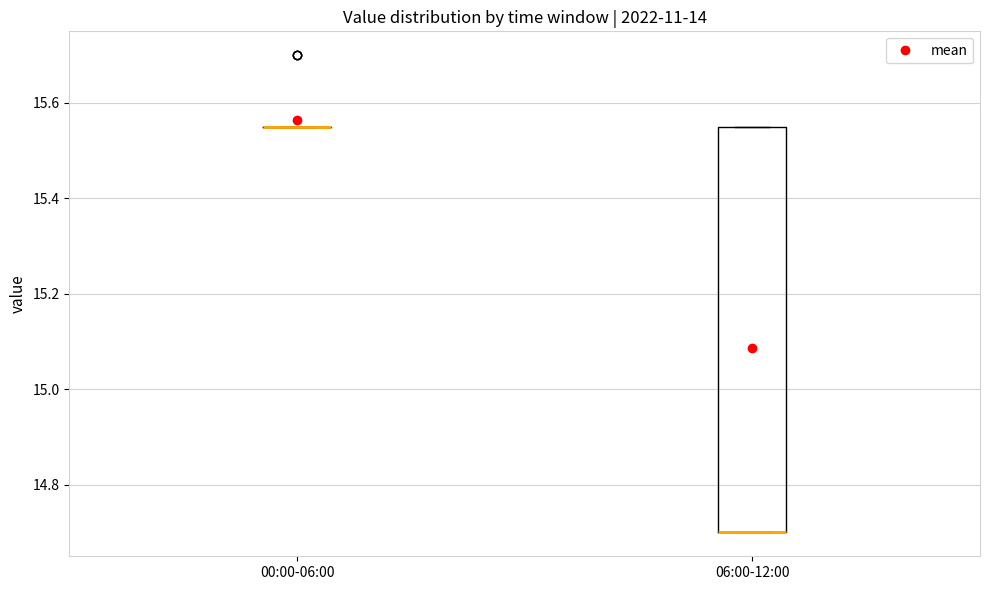

Comparing the boxes themselves (not the whiskers), which one is the tallest?

06:00-12:00